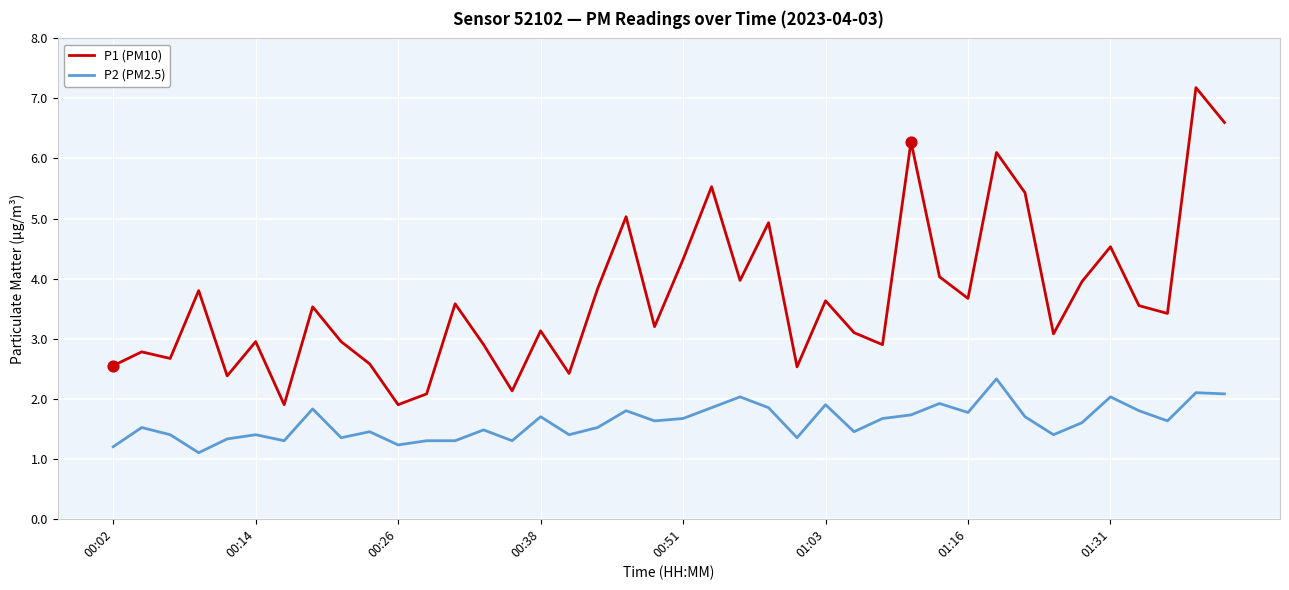

Which series has the largest range (max minus min)?

P1 (PM10)